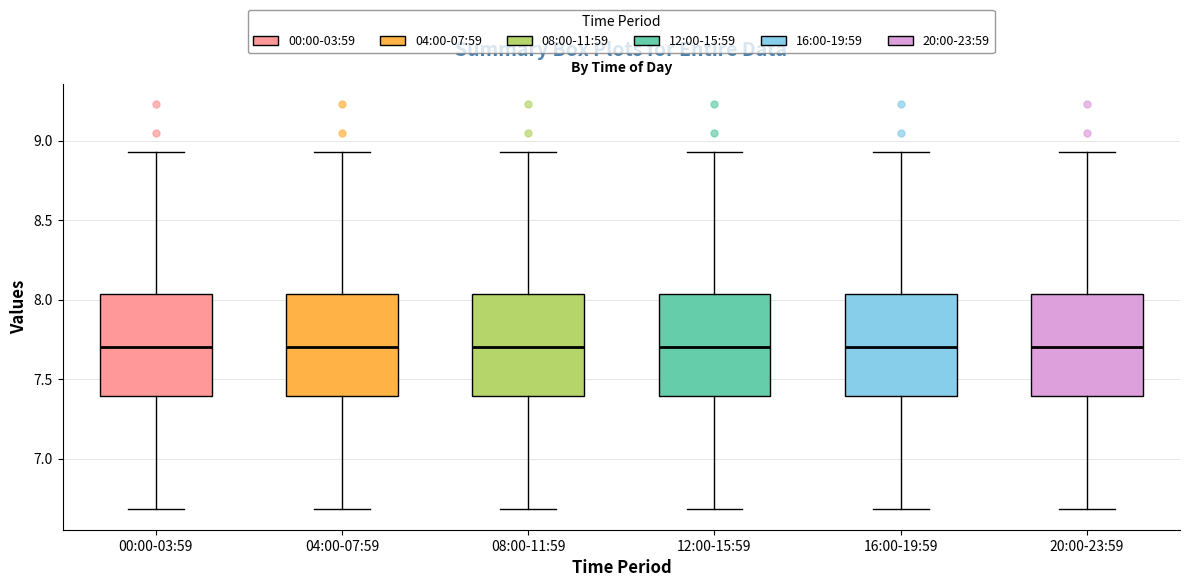

Reading left to right, read every box against the y-axis: the position of its median line, the range the box covers, and the ends of its whiskers. The values are not printed on the chart, so give them approximately, as read against the axis.

00:00-03:59: median 7.70, box 7.40 to 8.05, whiskers 6.70 to 8.95
04:00-07:59: median 7.70, box 7.40 to 8.05, whiskers 6.70 to 8.95
08:00-11:59: median 7.70, box 7.40 to 8.05, whiskers 6.70 to 8.95
12:00-15:59: median 7.70, box 7.40 to 8.05, whiskers 6.70 to 8.95
16:00-19:59: median 7.70, box 7.40 to 8.05, whiskers 6.70 to 8.95
20:00-23:59: median 7.70, box 7.40 to 8.05, whiskers 6.70 to 8.95